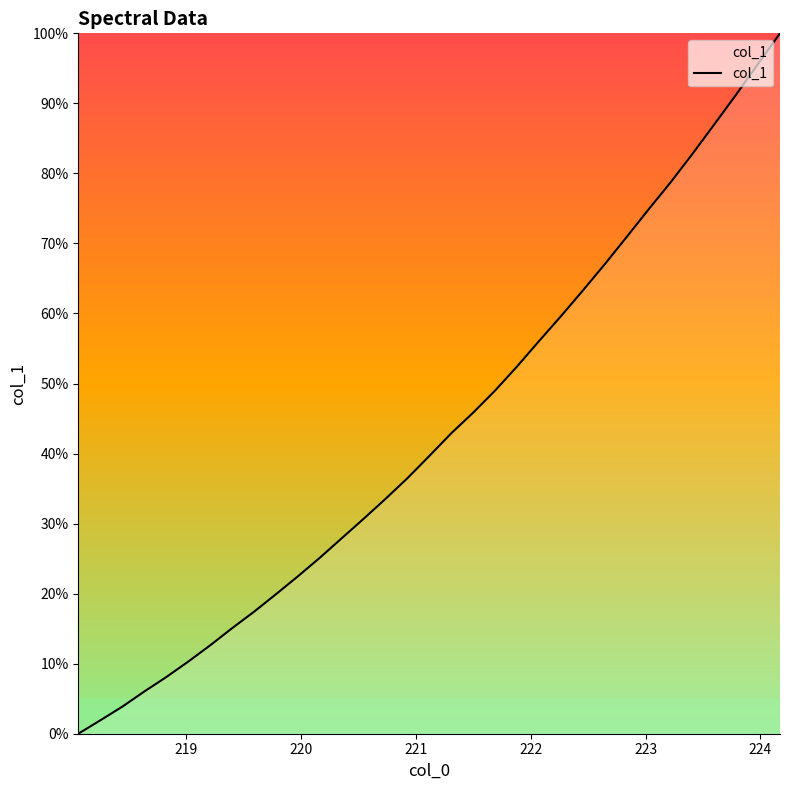

What is the difference between the maximum and minimum values?

100.0